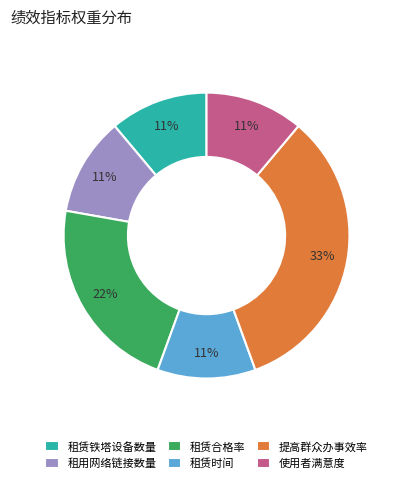

True or false: 提高群众办事效率 accounts for 23% of the total.

False